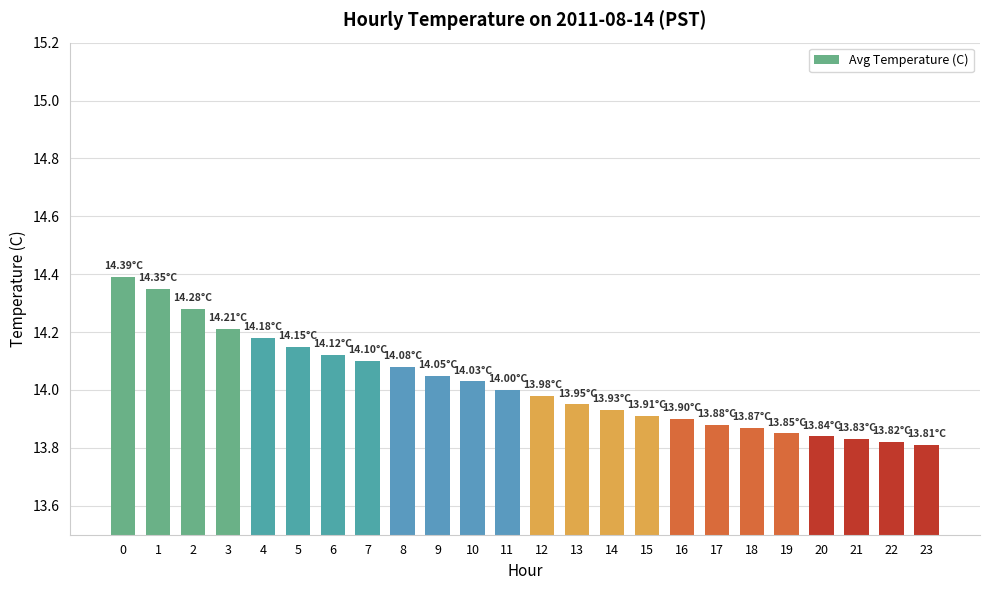

Are the bars grouped side by side (vs. stacked)?

No